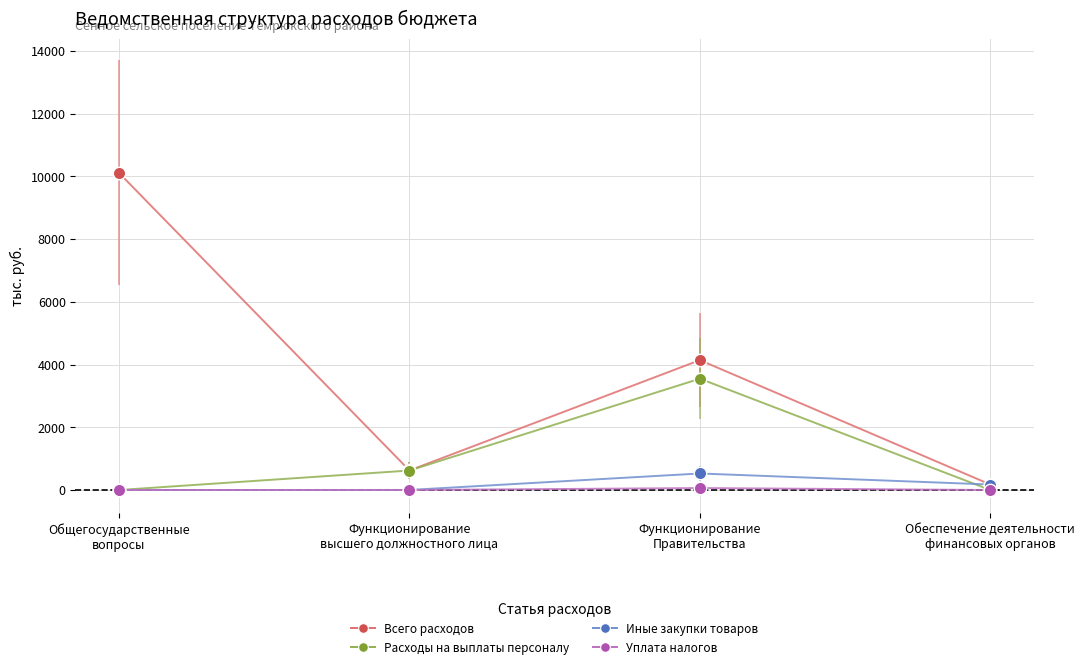

Is the value of Всего расходов at Общегосударственные
вопросы greater than the value of Расходы на выплаты персоналу at Общегосударственные
вопросы?

Yes